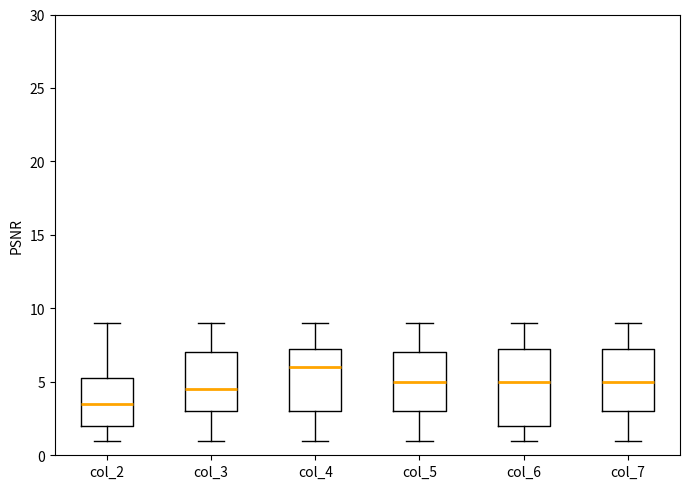

Where does the upper whisker of the box for col_4 end on the y-axis? The values are not printed on the chart, so give them approximately, as read against the axis.

9.0